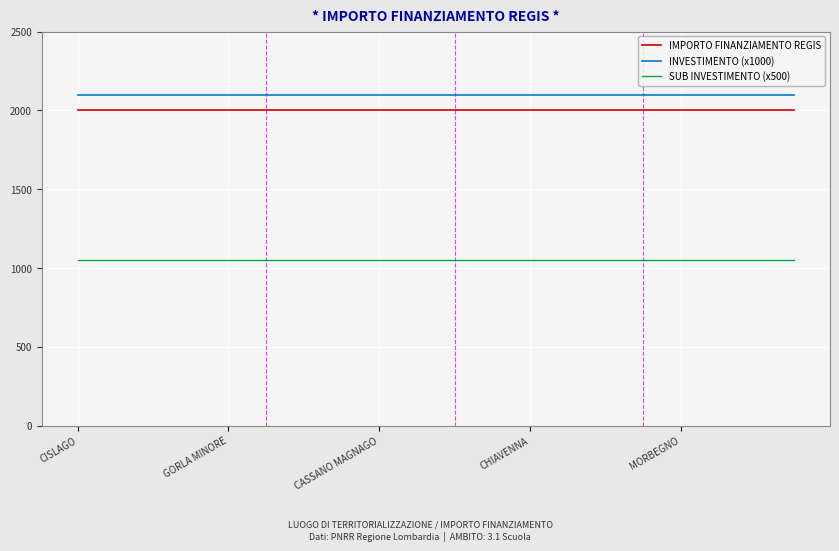

List the series in order of their peak value, lowest first.

SUB INVESTIMENTO (x500), IMPORTO FINANZIAMENTO REGIS, INVESTIMENTO (x1000)